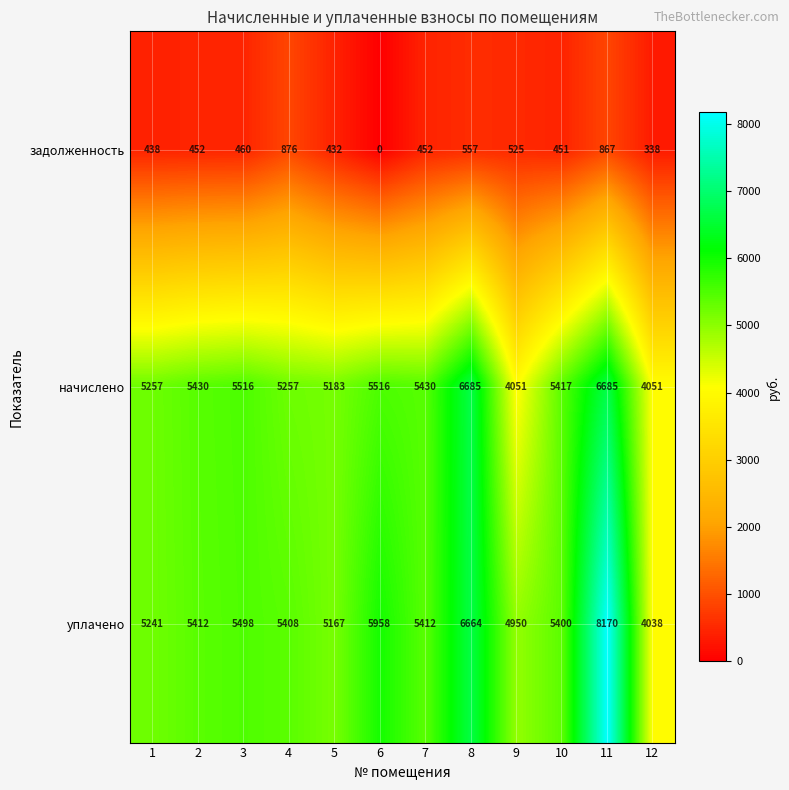

What is the greatest value displayed?

8170